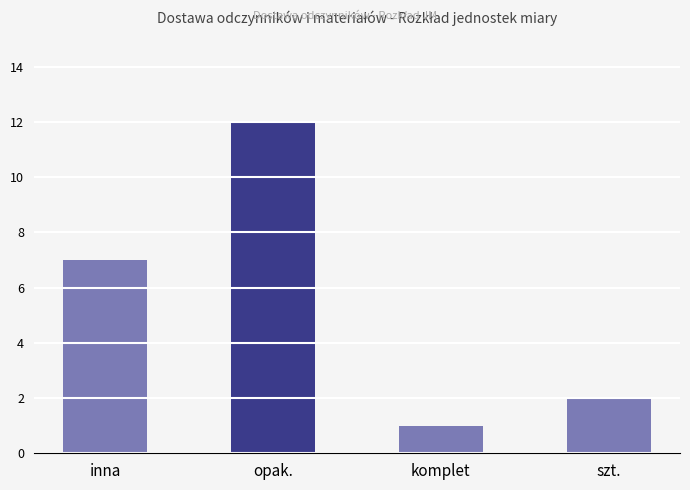

How many data points are less than 7?

2